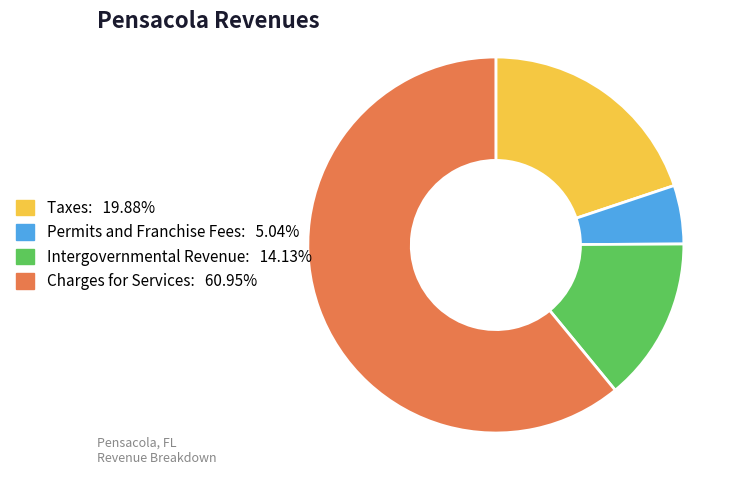

Does Charges for Services represent more than half of the total?

Yes